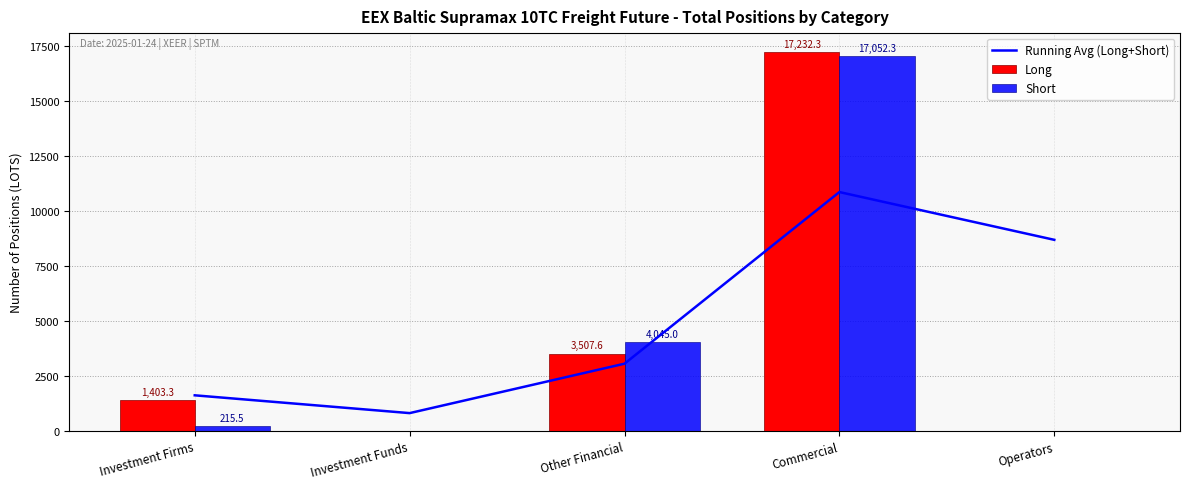

Reading left to right, extract all data points from this chart.

Running Avg (Long+Short): Investment Firms=1618.9	Investment Funds=809.4	Other Financial=3057.2	Commercial=10864.0	Operators=8691.2
Long: Investment Firms=1403.3	Investment Funds=0.0	Other Financial=3507.6	Commercial=17232.3	Operators=0.0
Short: Investment Firms=215.5	Investment Funds=0.0	Other Financial=4045.0	Commercial=17052.3	Operators=0.0